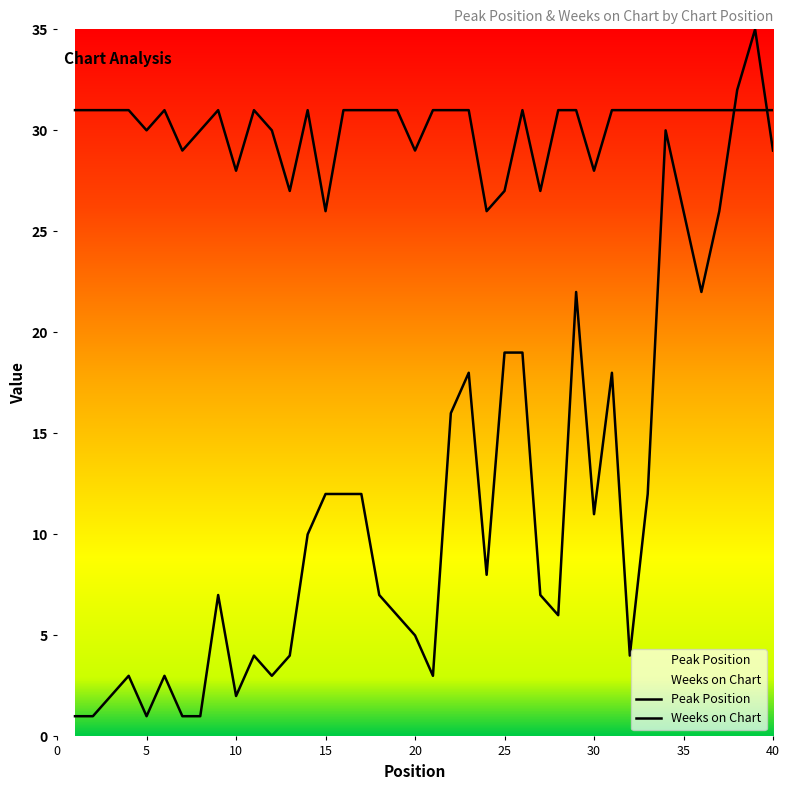

Does the chart have visible grid lines?

No